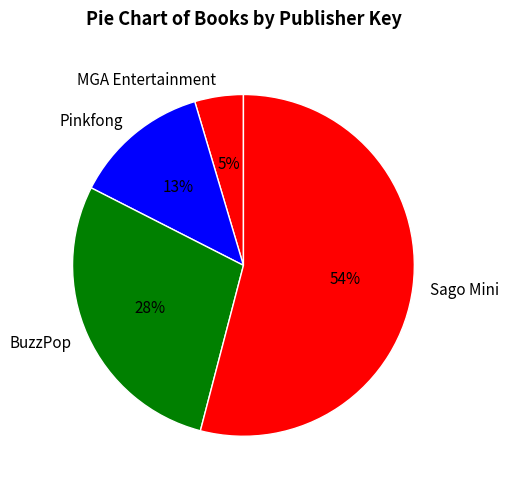

Between Pinkfong and Sago Mini, which is larger?

Sago Mini